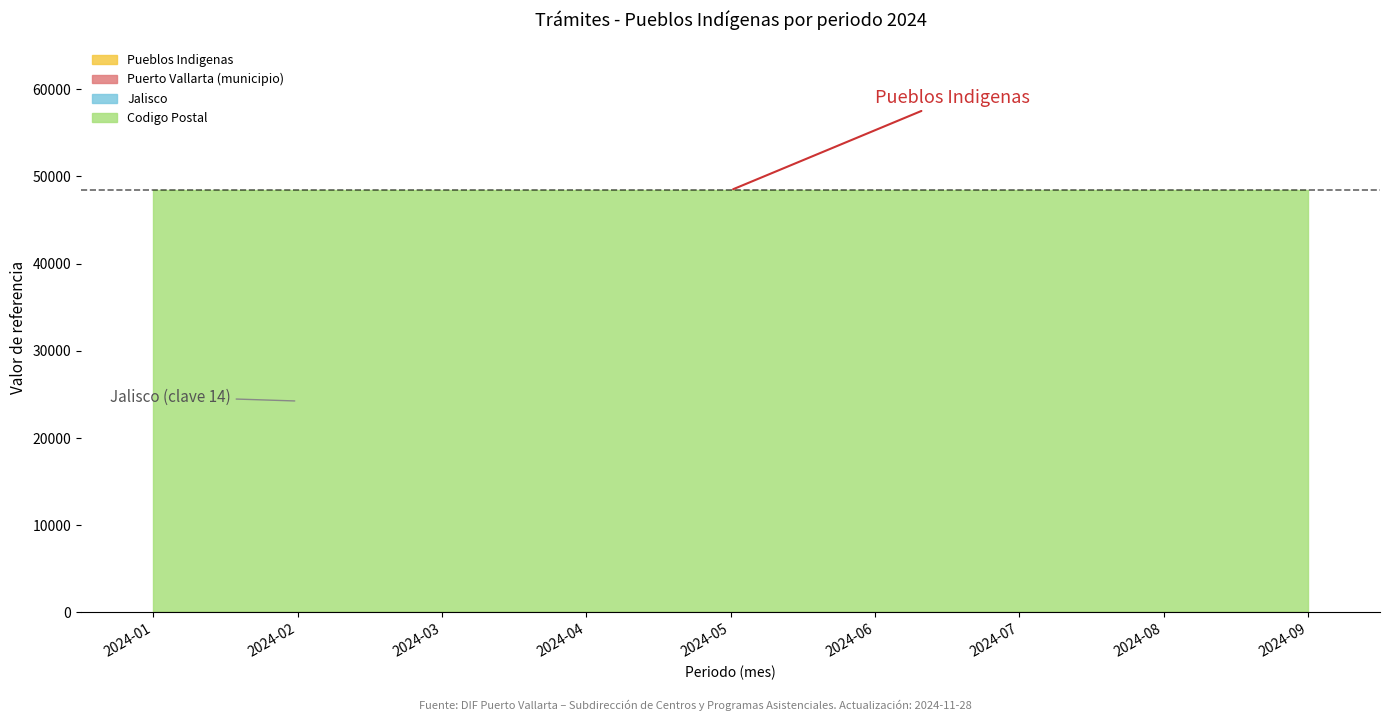

At 2024-06, list the series in order from smallest to largest.

Pueblos Indigenas, Jalisco, Puerto Vallarta (municipio), Codigo Postal